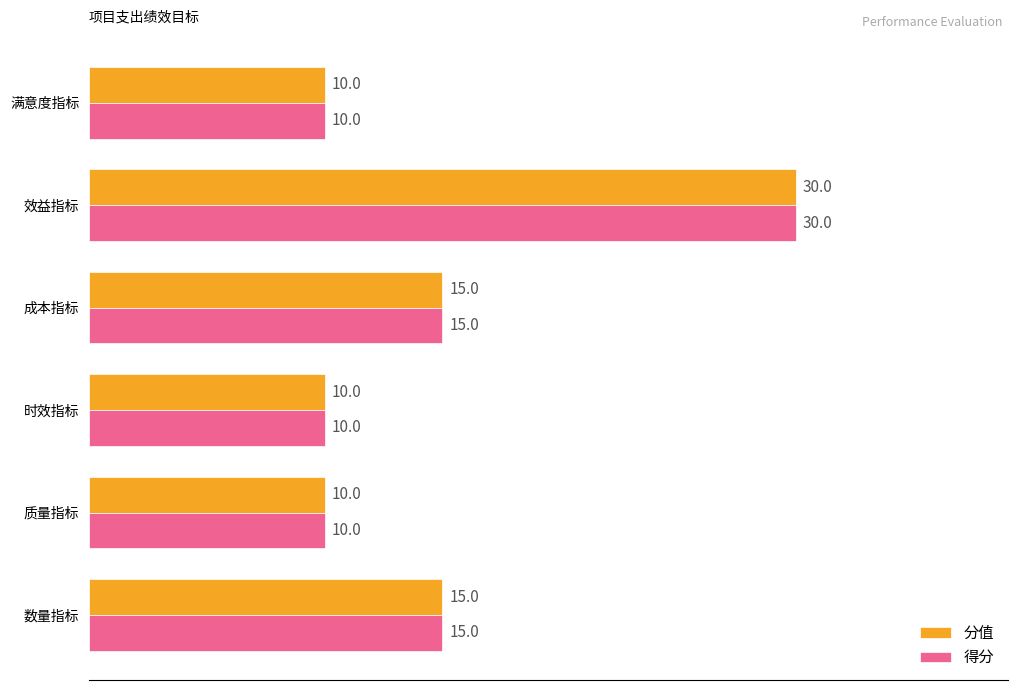

At which label does 得分 reach its peak?

效益指标